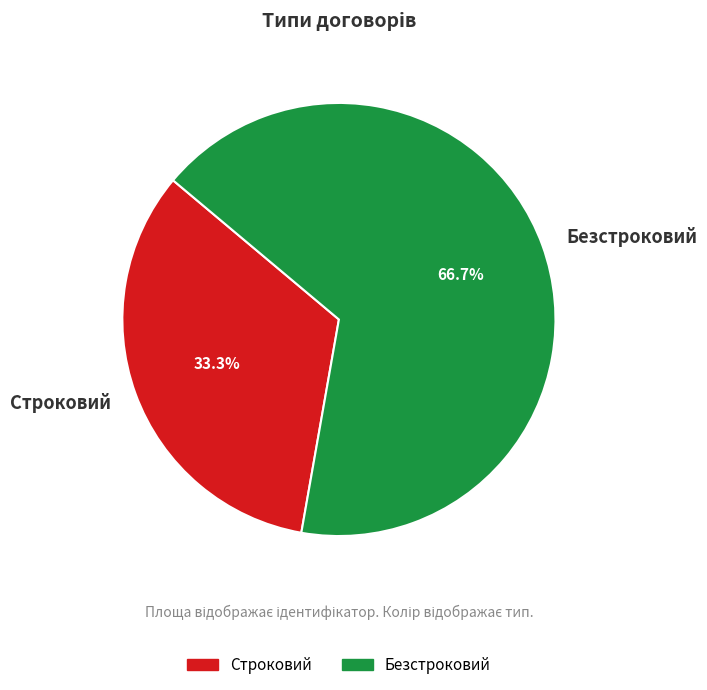

Between Строковий and Безстроковий, which is larger?

Безстроковий